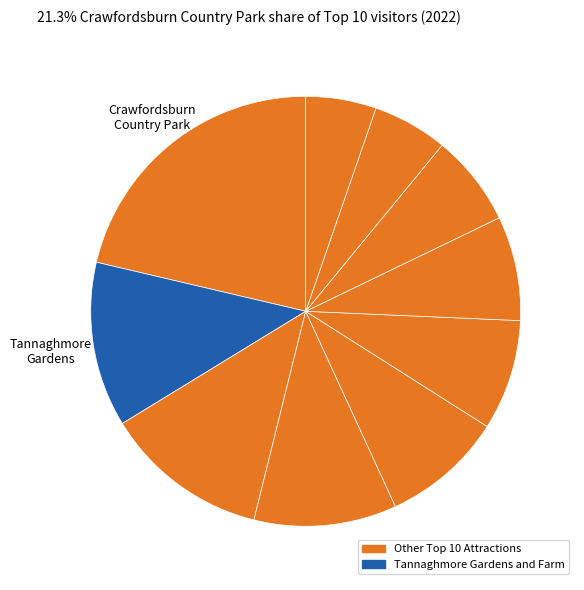

Rank the categories by value from lowest to highest.

Peatlands Park, Ballyronan Marina, Guildhall (Derry City and Strabane), Roe Valley Country Park, Ulster Museum, Dungannon Park, Castlewellan Forest Park, Derry Walls, Tannaghmore Gardens and Farm, Crawfordsburn Country Park